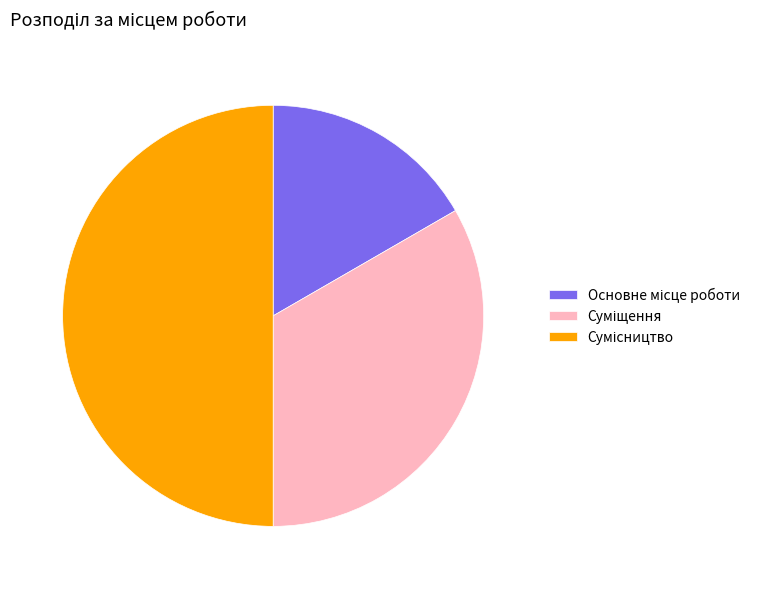

Count the number of slices in the pie.

3